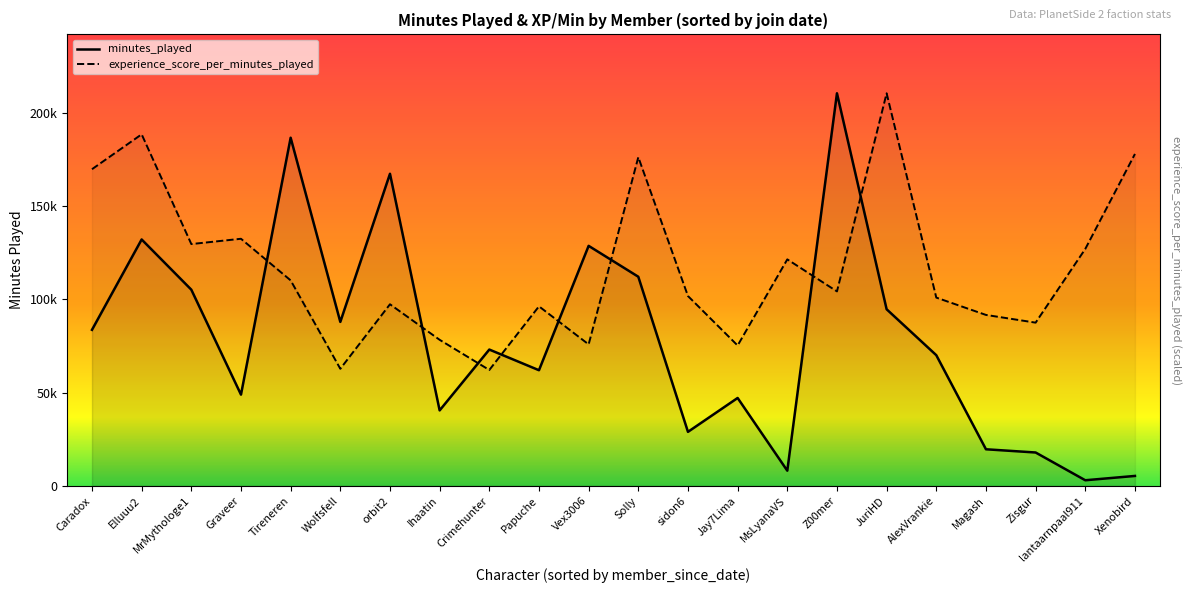

Between which two adjacent categories do minutes_played and experience_score_per_minutes_played first intersect?

Graveer and Tireneren